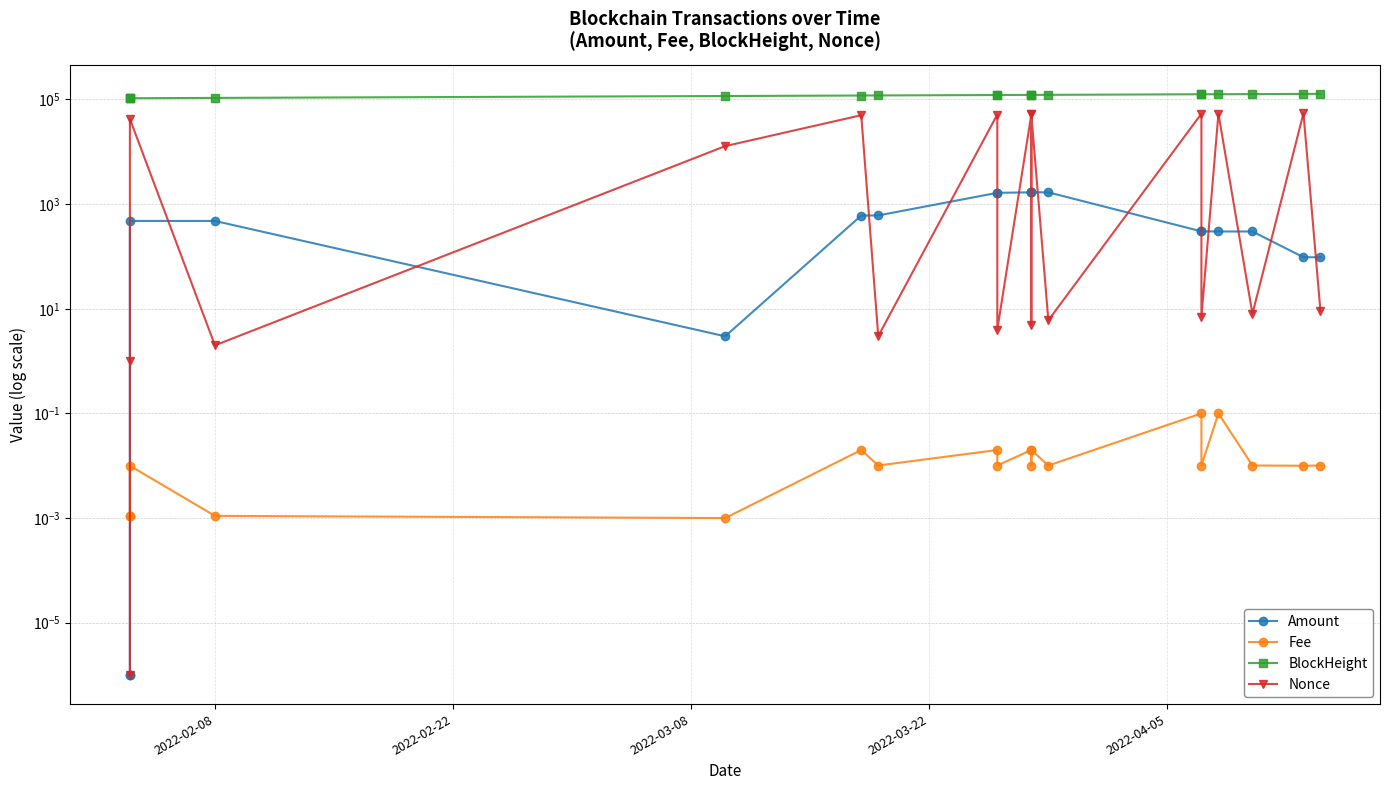

What is the difference between the maximum and minimum values in the Nonce series?

54525.0